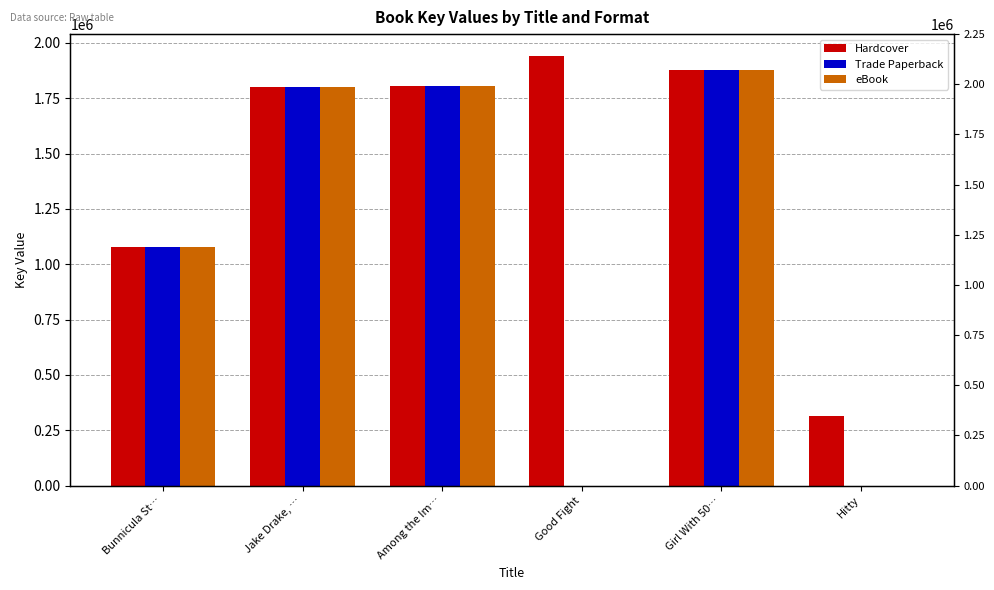

At which label is Trade Paperback closest to 938089?

Bunnicula St…